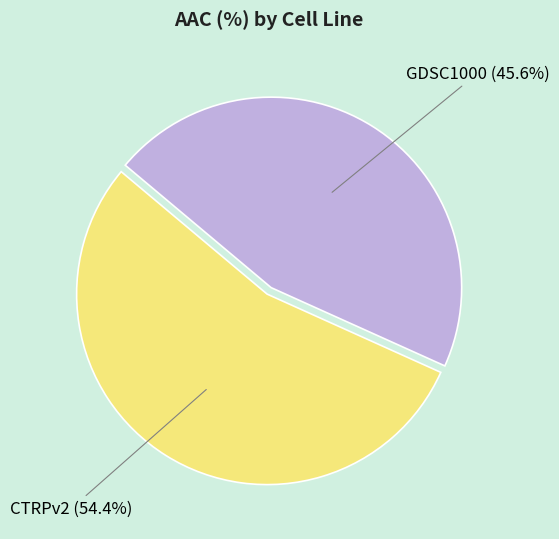

Is there any slice that represents more than half of the pie?

Yes